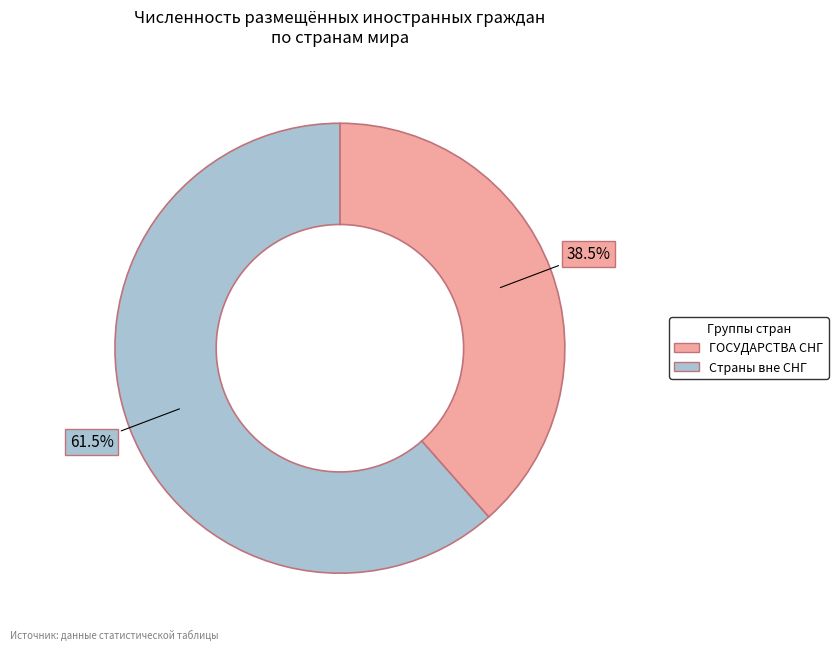

Is there a majority slice in this chart?

Yes